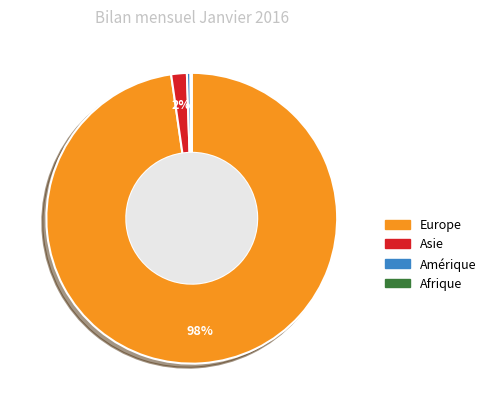

To the nearest percent, what is the average slice percentage?

25%